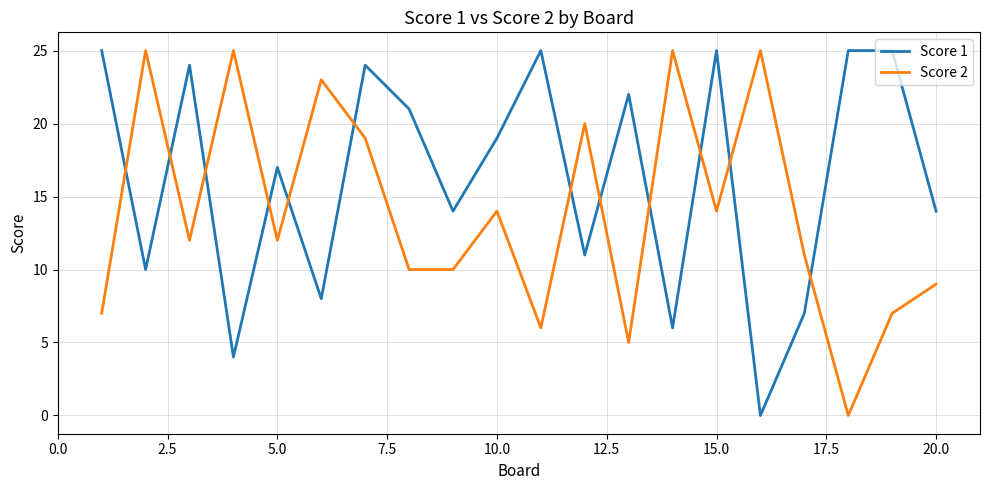

Is this an area chart (filled region under the line)?

No